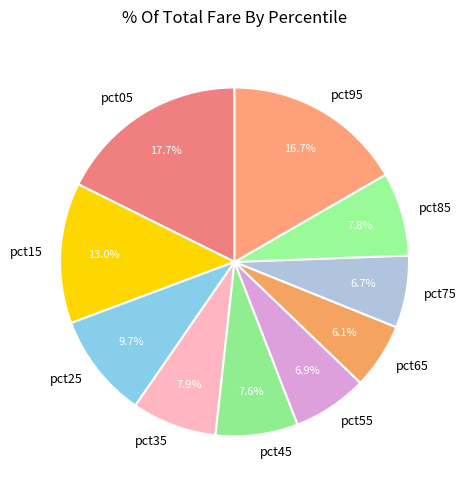

To the nearest percent, what is the difference between the largest and smallest slice percentages?

12%